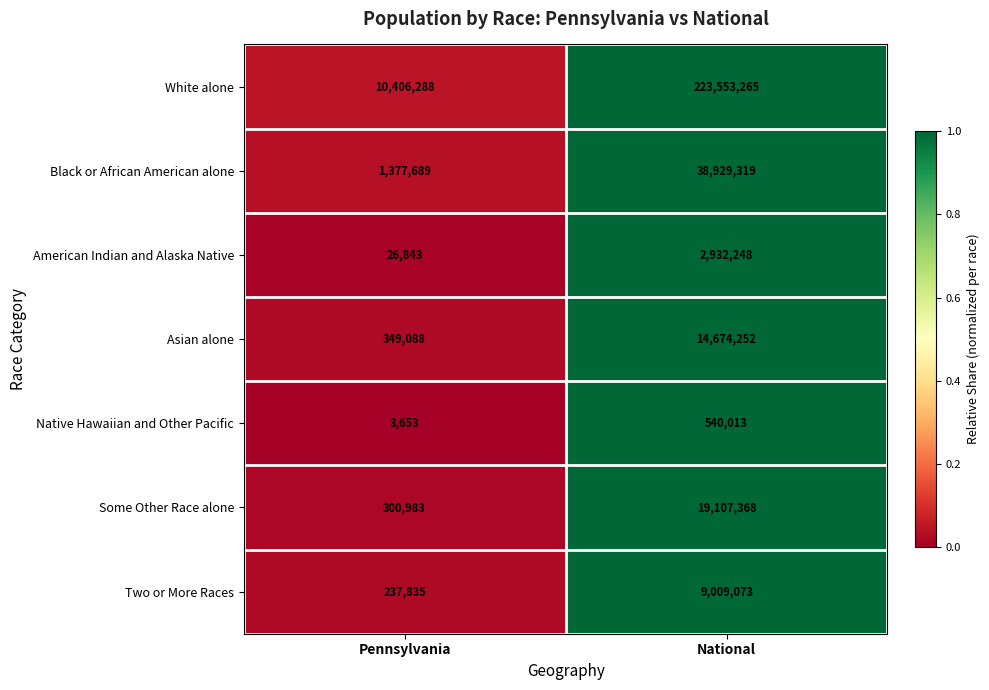

How many distinct data groups are displayed?

7